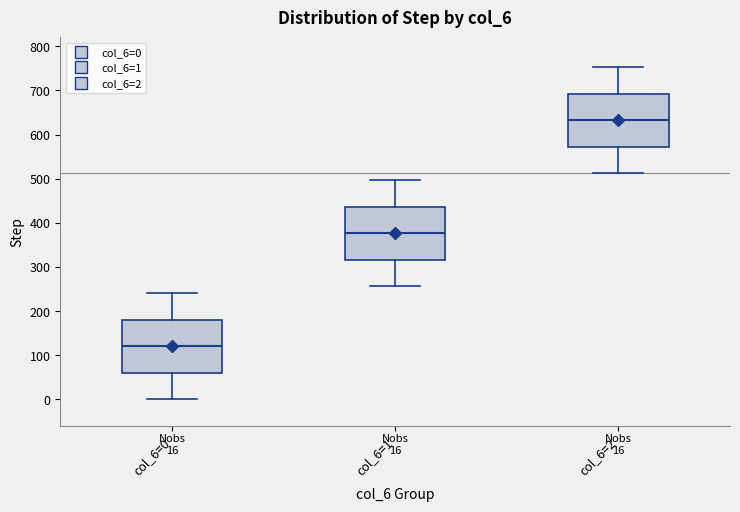

Which box's median line is the lowest?

col_6=0